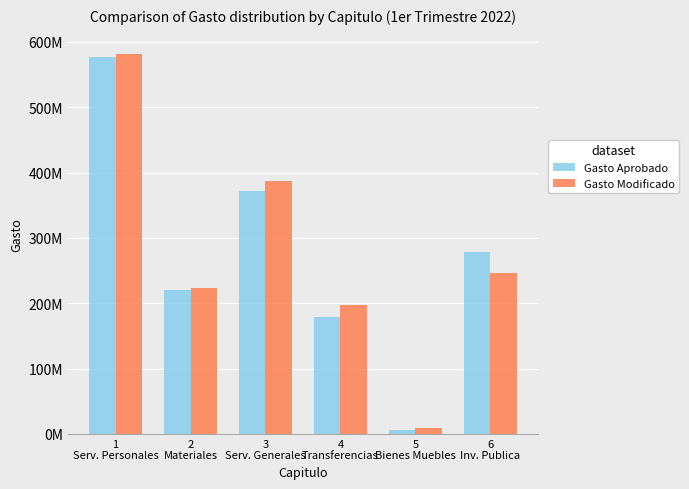

Which category has the highest value in the Gasto Modificado series?

1
Serv. Personales